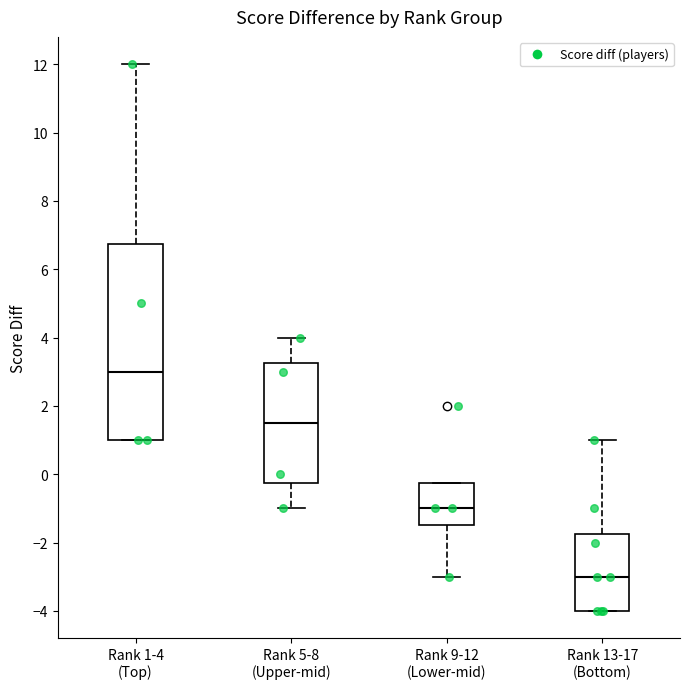

Where does the upper whisker of the box for Rank 1-4 (Top) end on the y-axis? The values are not printed on the chart, so give them approximately, as read against the axis.

12.0